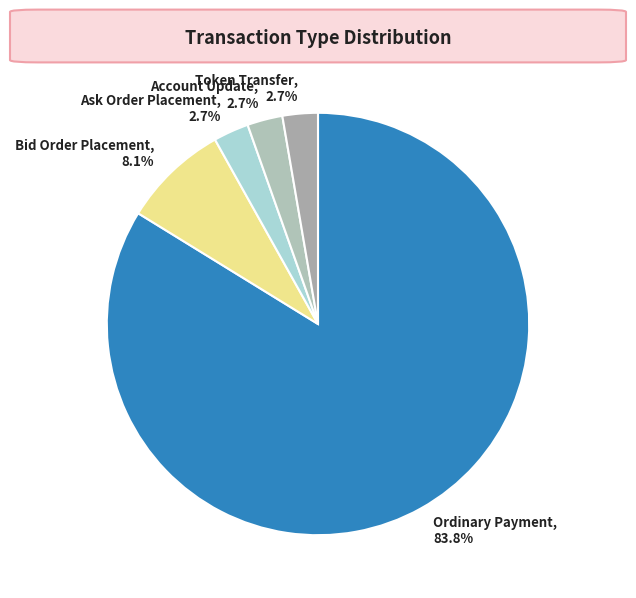

To the nearest percent, what is the combined percentage of Bid Order Placement and Ordinary Payment?

92%